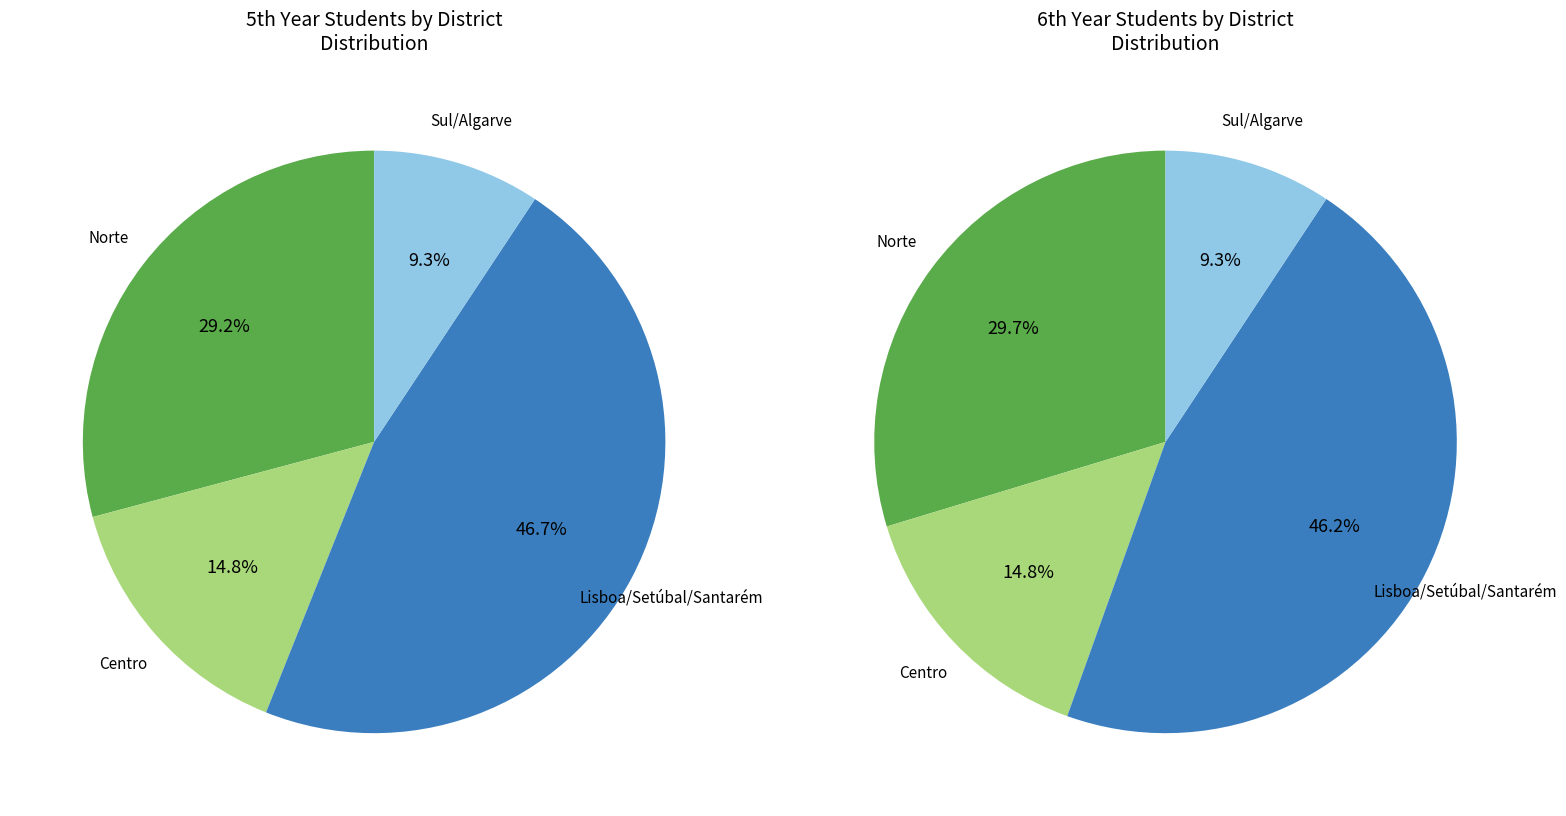

Is it true that 8 is 1% of the pie?

True